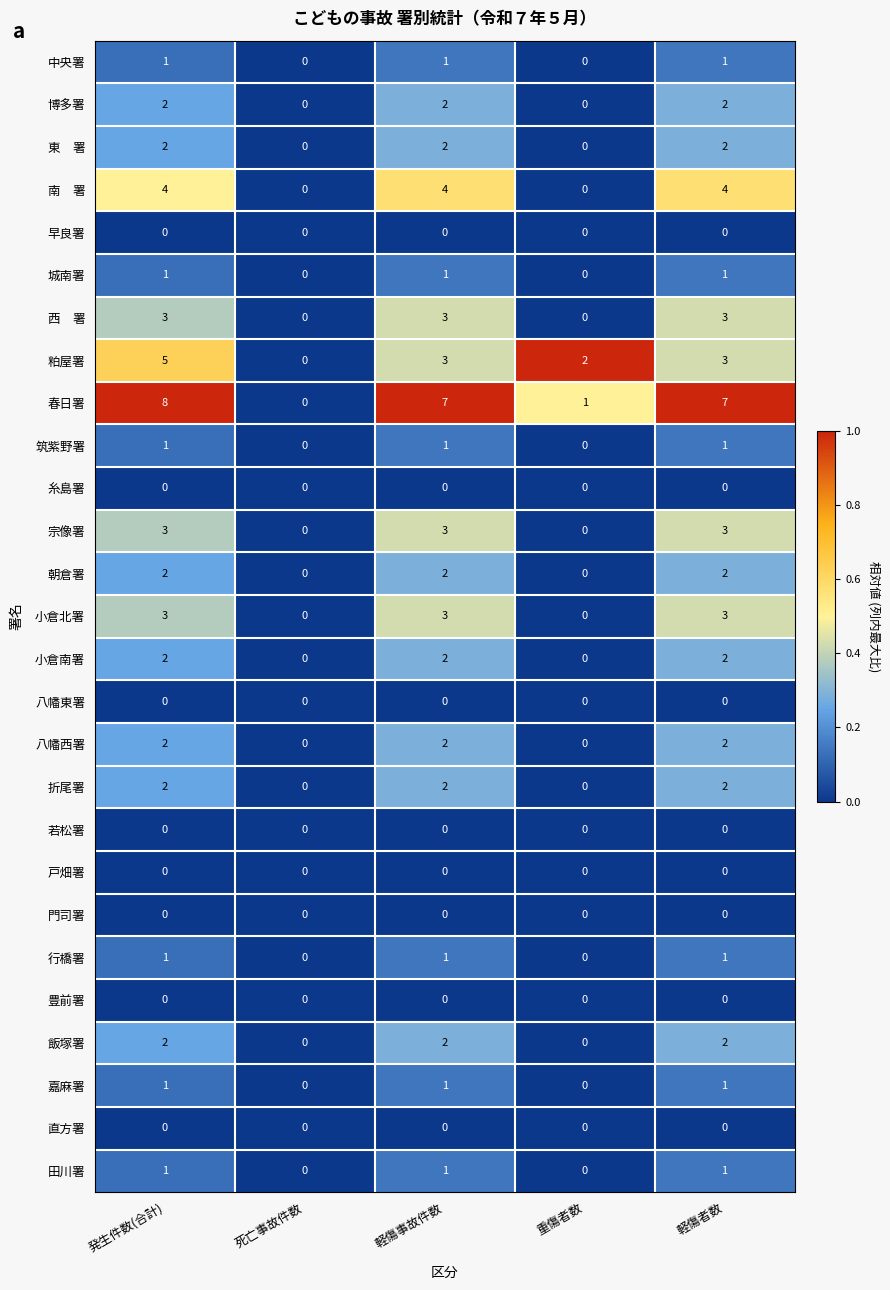

What is the sum of all 春日署 values?

23